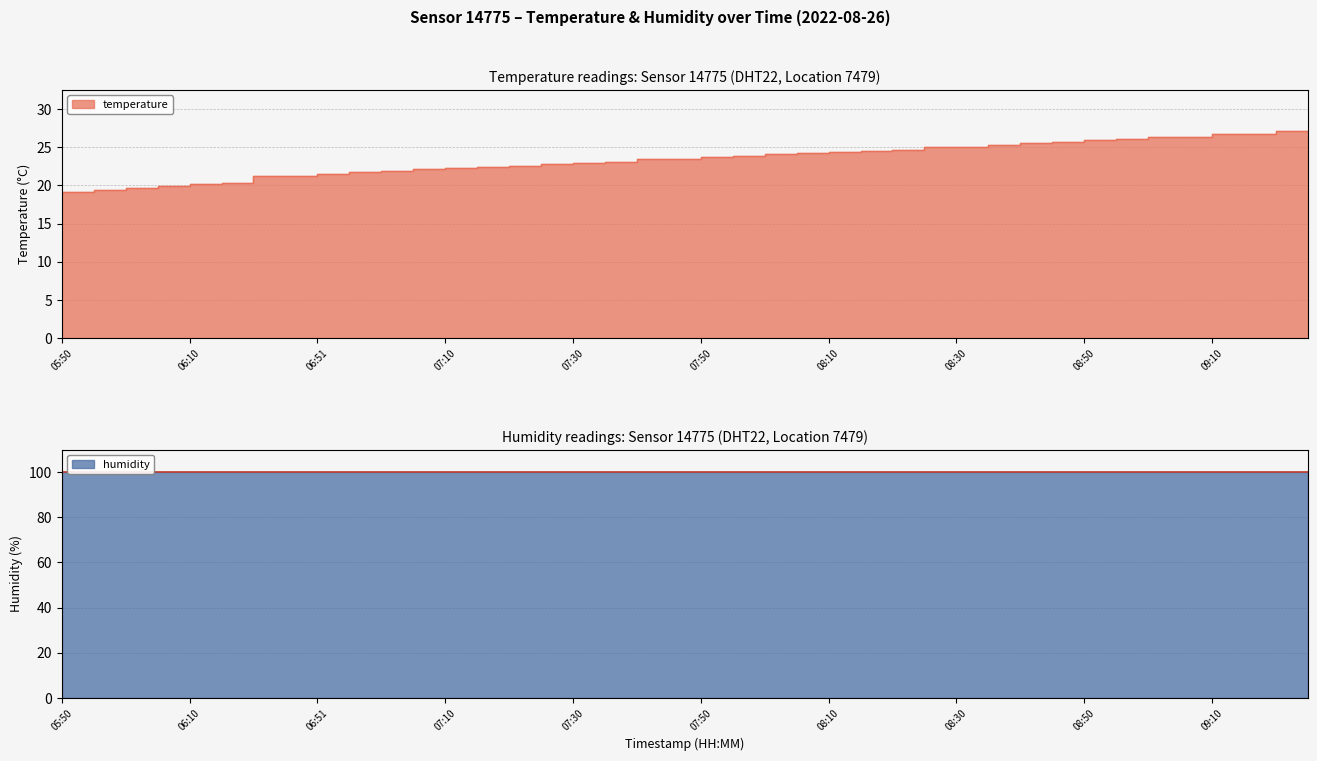

True or false: the data shows 38.2 at 07:10.

False